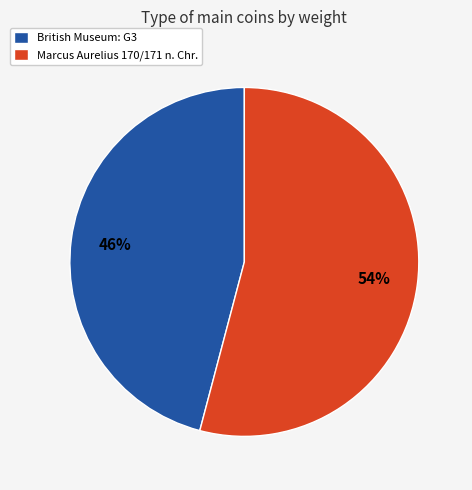

Count the number of slices in the pie.

2